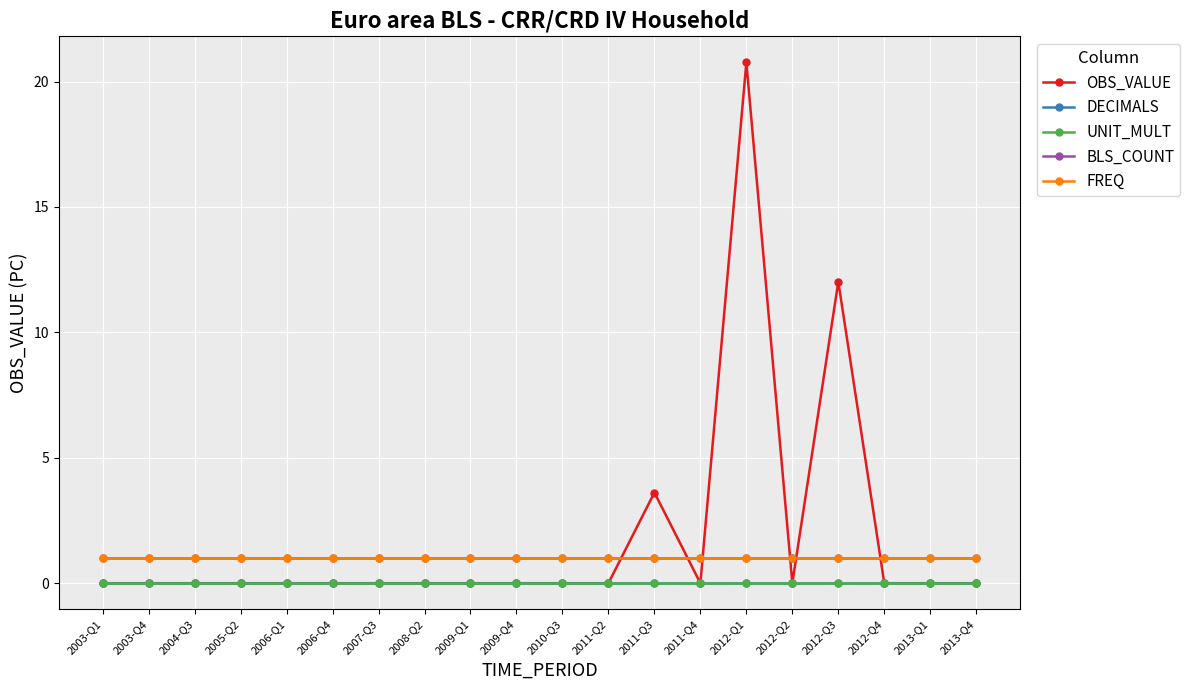

Is this an area chart (filled region under the line)?

No